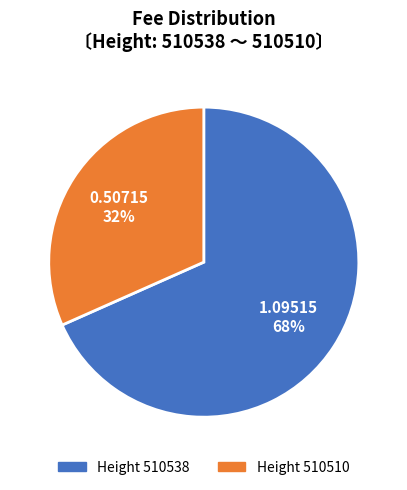

Combined, do Height 510510 and Height 510538 account for over 50%?

Yes